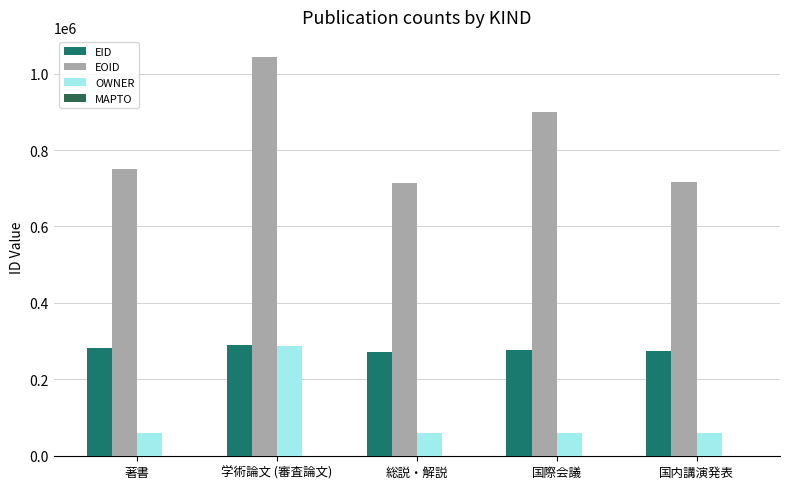

How many series are shown in this chart?

3